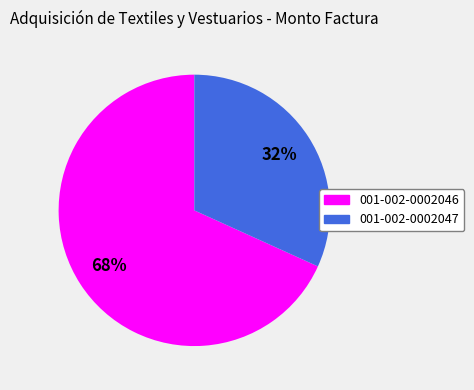

True or false: 001-002-0002046 accounts for 75% of the total.

False